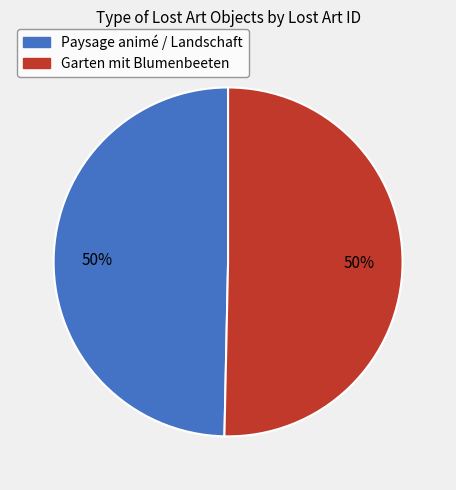

To the nearest percent, what is the average slice percentage?

50%